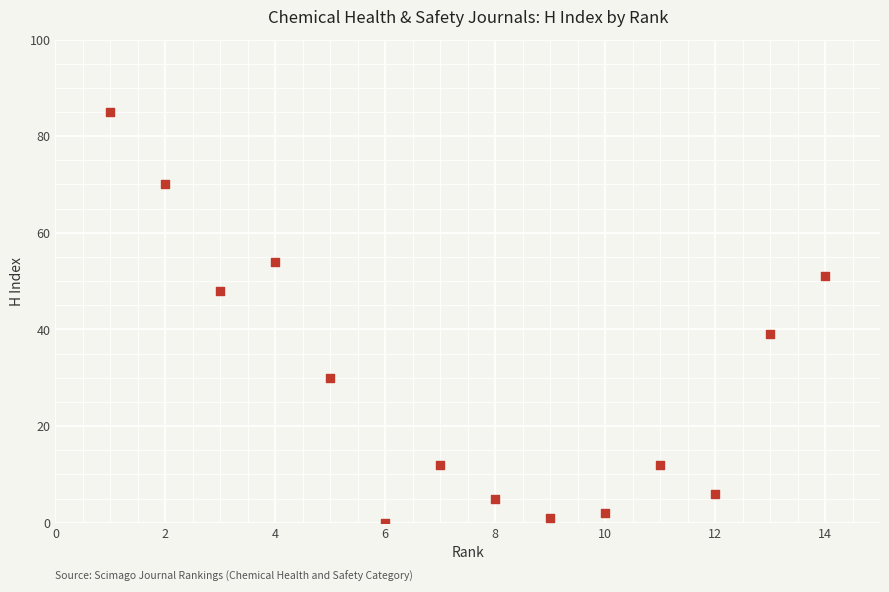

What is the range of X values (max minus min)?

13